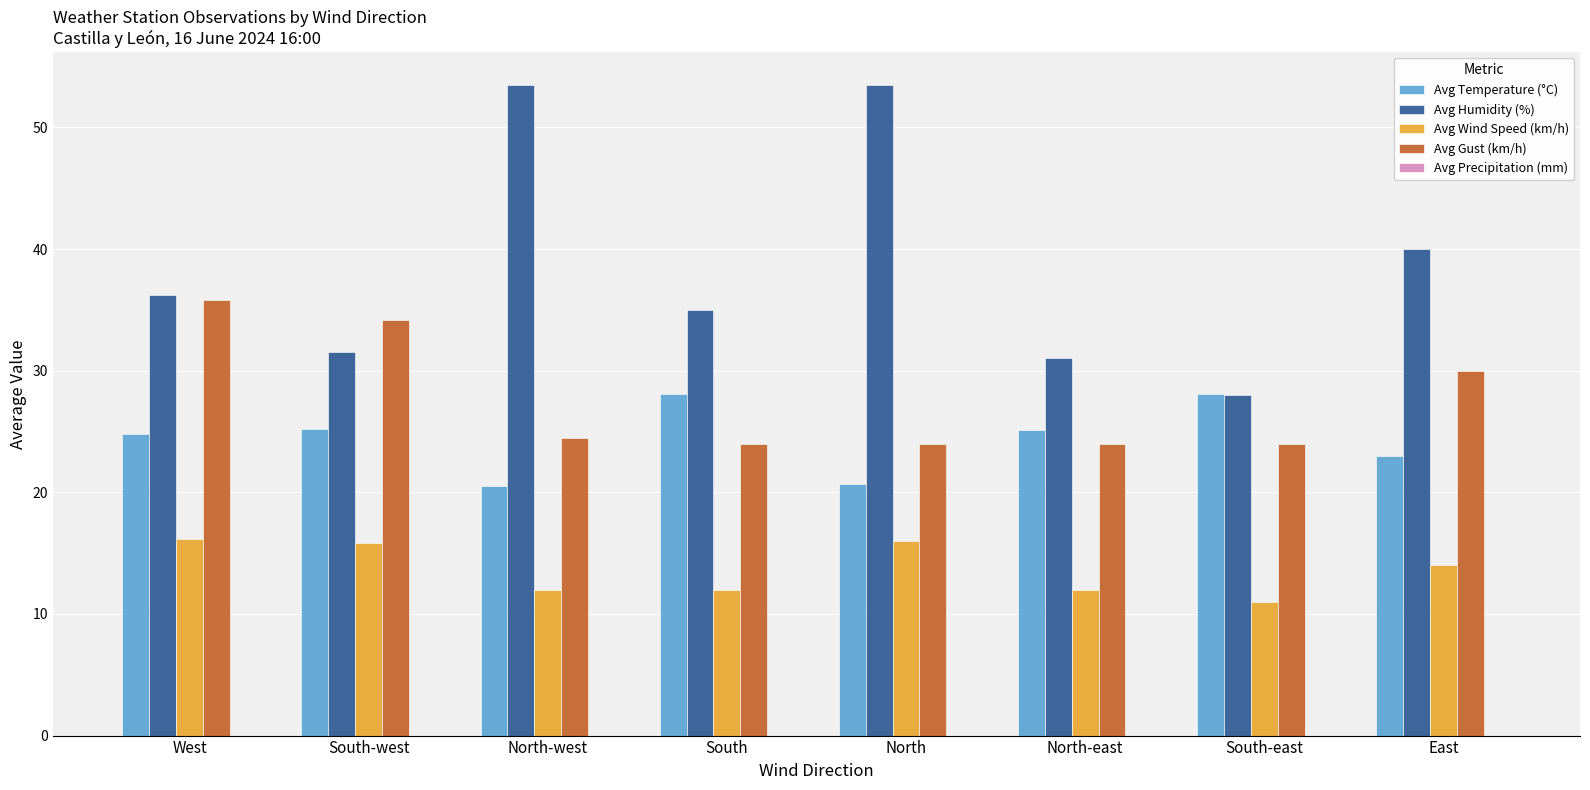

What is the greatest value displayed?

53.5